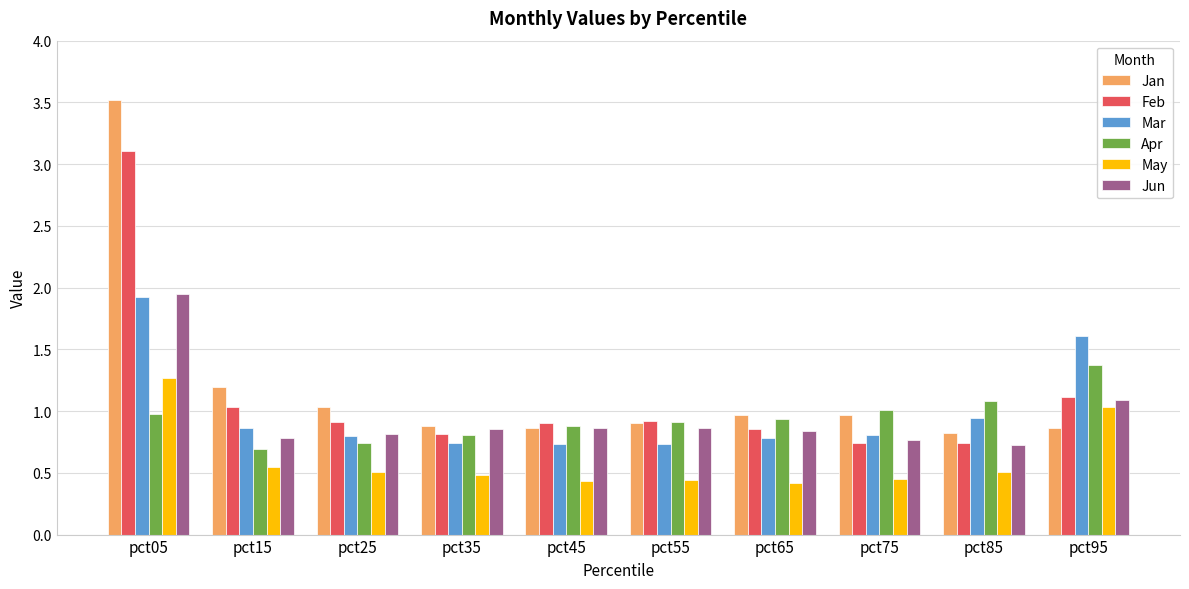

Where is Jan nearest to the value 2?

pct15